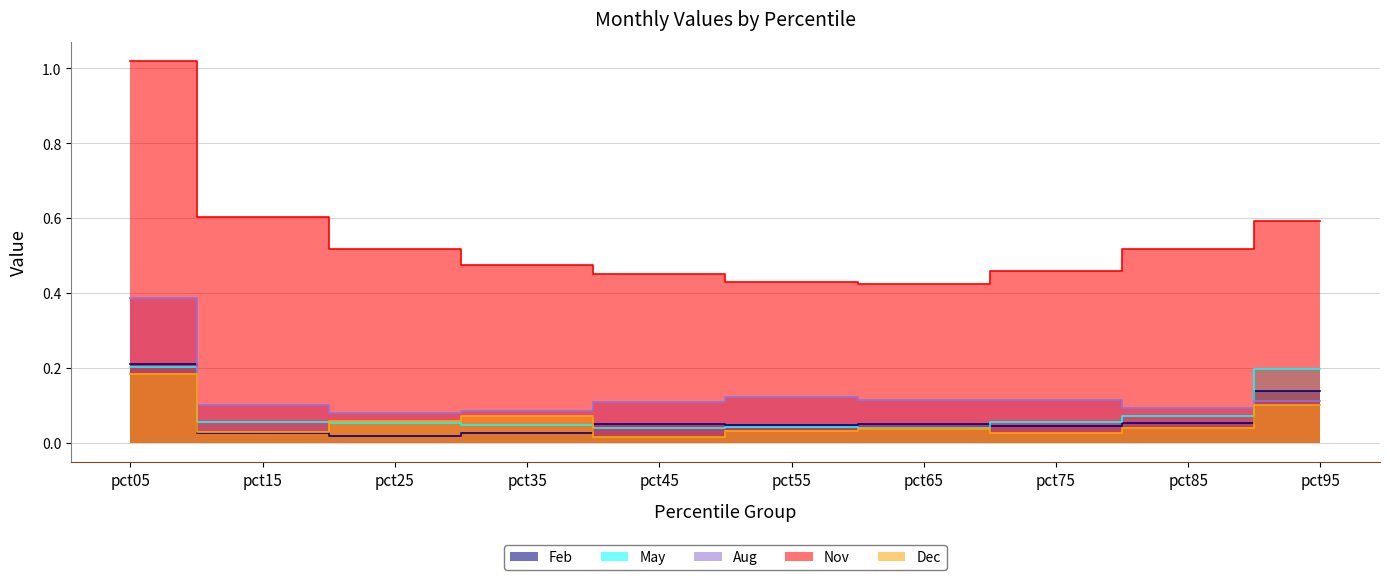

What is the total value across all series at pct15?

0.8